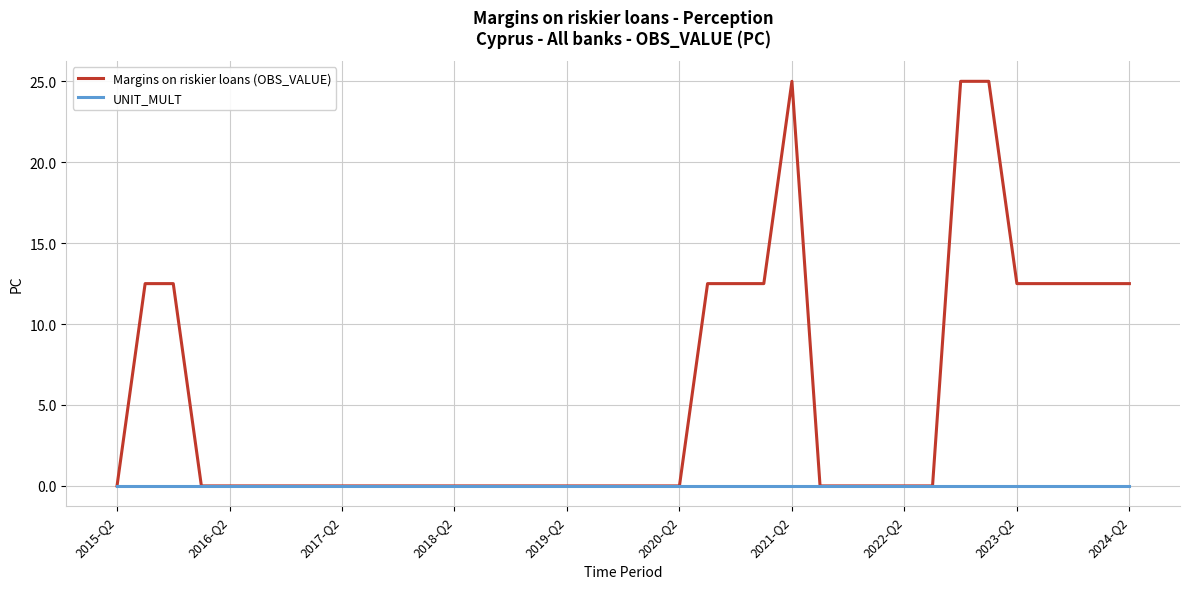

Count the number of data series in this chart.

2